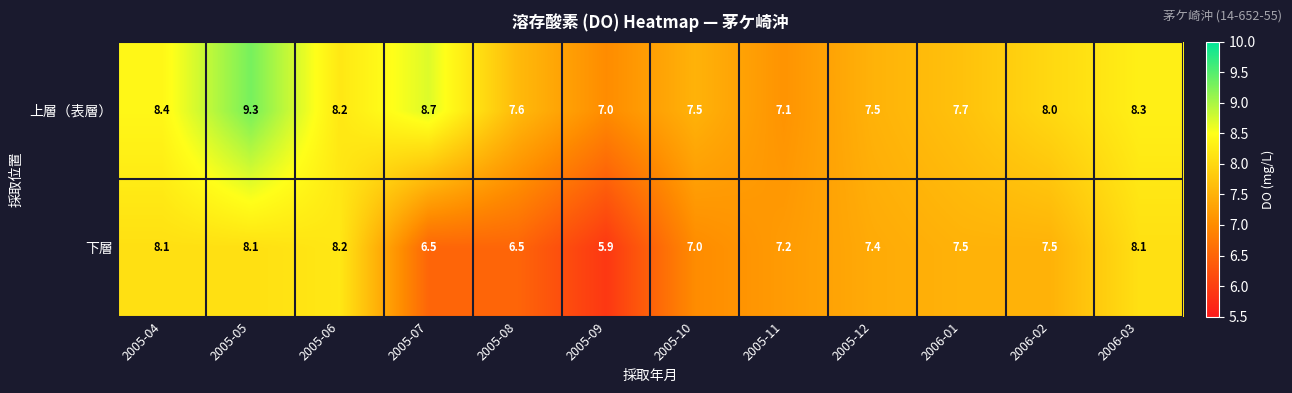

What is the average value of the 下層 series?

7.3